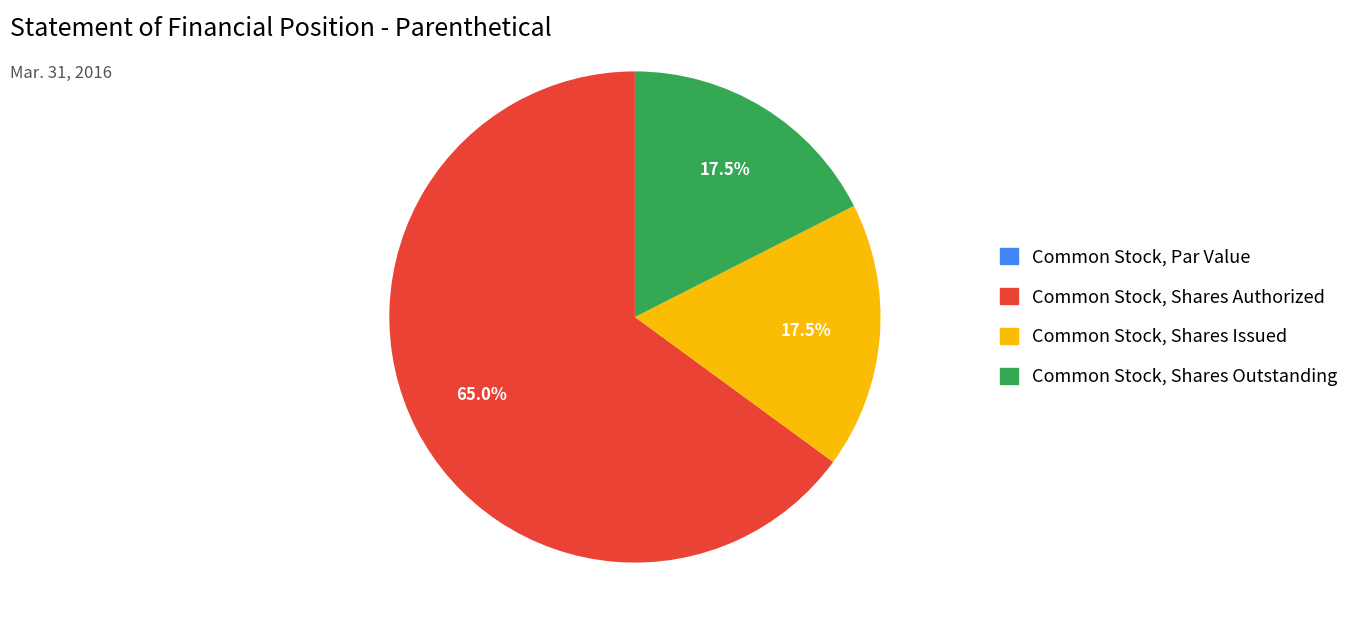

Do Common Stock, Shares Authorized and Common Stock, Shares Outstanding together represent more than half of the pie?

Yes